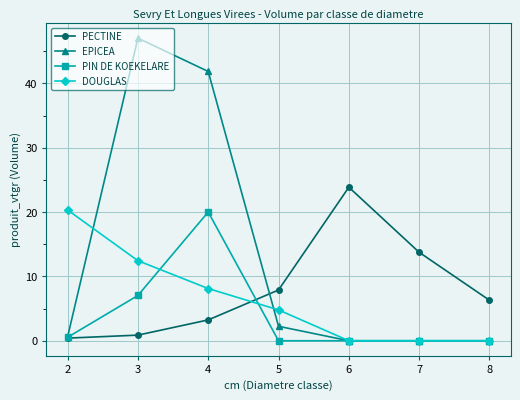

Reading left to right, list all the values displayed in this chart.

PECTINE: 0.4	0.9	3.2	7.9	23.9	13.7	6.3
EPICEA: 0.6	47.0	41.8	2.2	0.0	0.0	0.0
PIN DE KOEKELARE: 0.5	7.0	20.0	0.0	0.0	0.0	0.0
DOUGLAS: 20.3	12.4	8.1	4.8	0.0	0.0	0.0